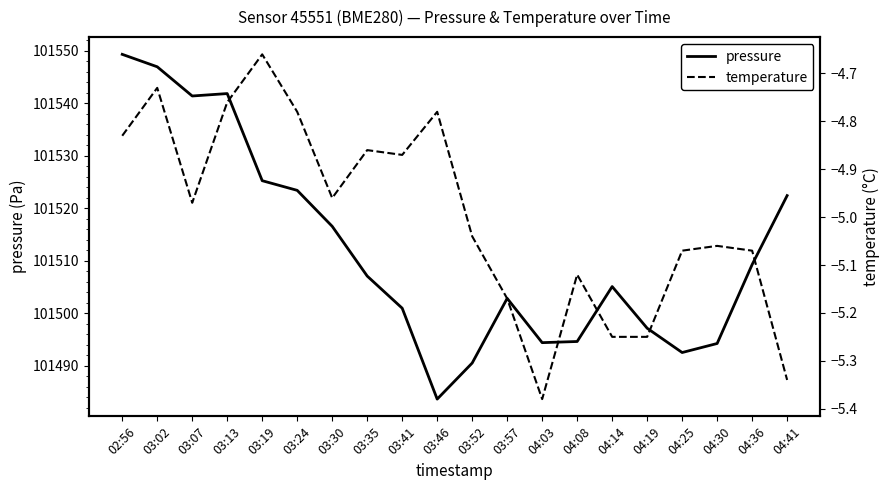

Between 03:30 and 04:41, which is larger?

04:41